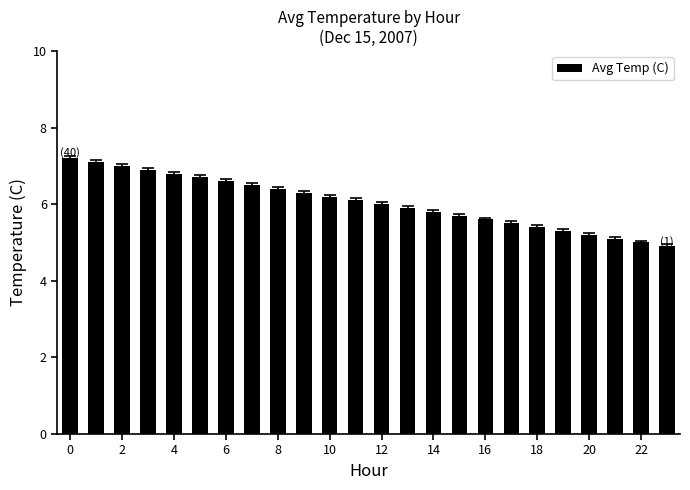

Are the bars horizontal?

No